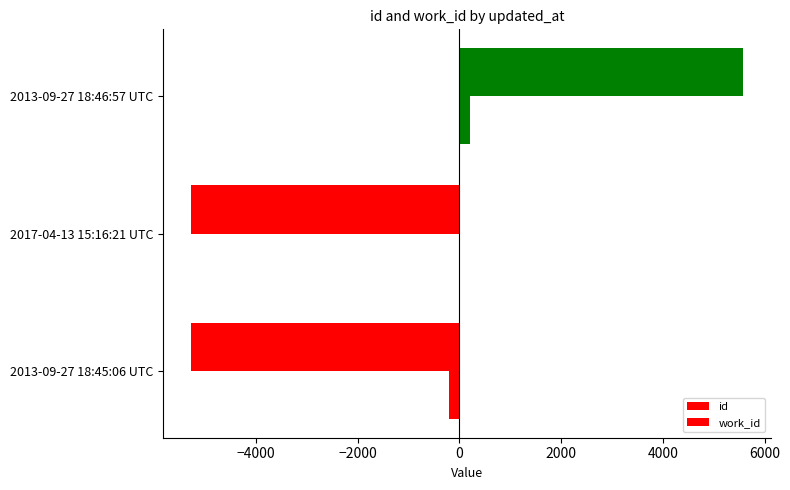

Count the number of data series in this chart.

2